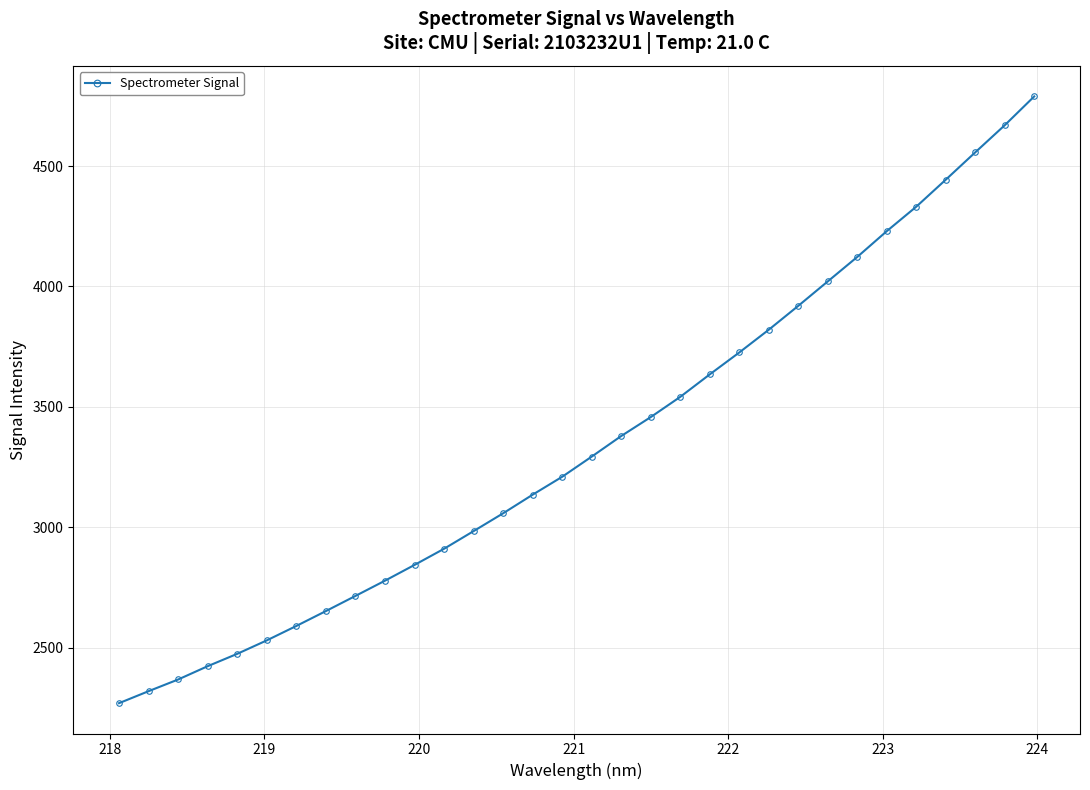

What is the difference between the maximum and minimum values?

2519.9